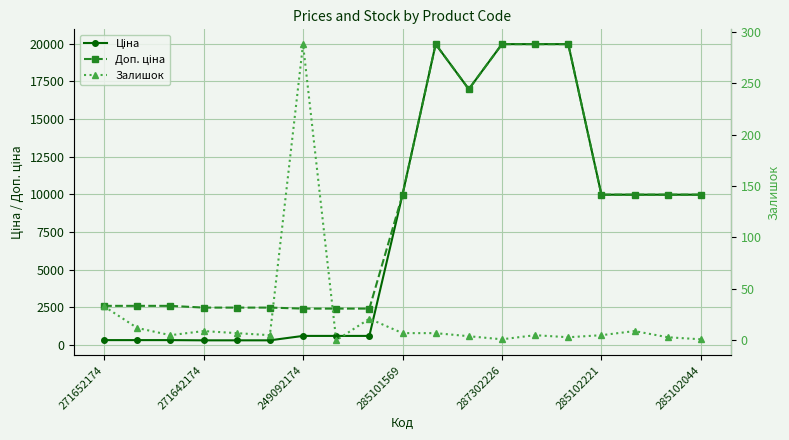

What is the difference between the Доп. ціна values at 13 and 8?

17549.3